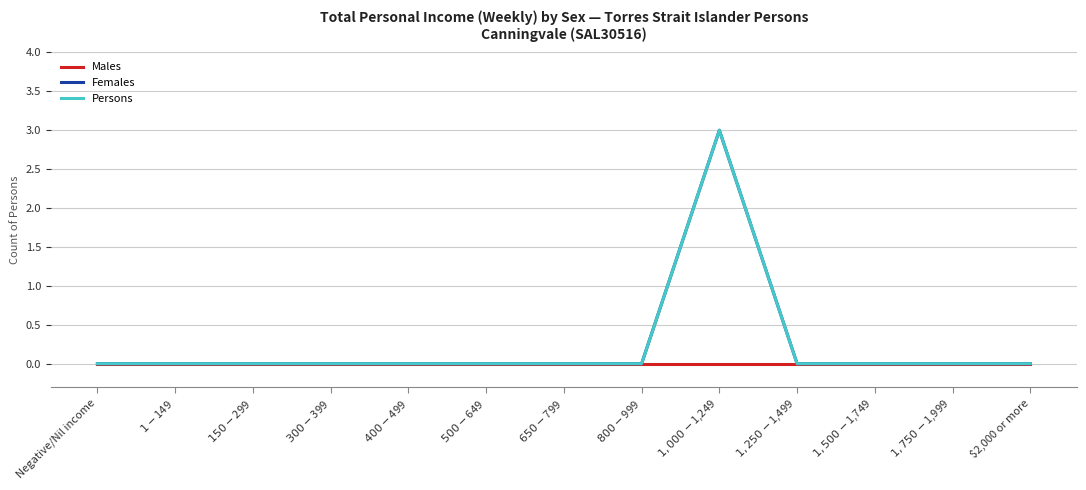

Which series has the largest range (max minus min)?

Females